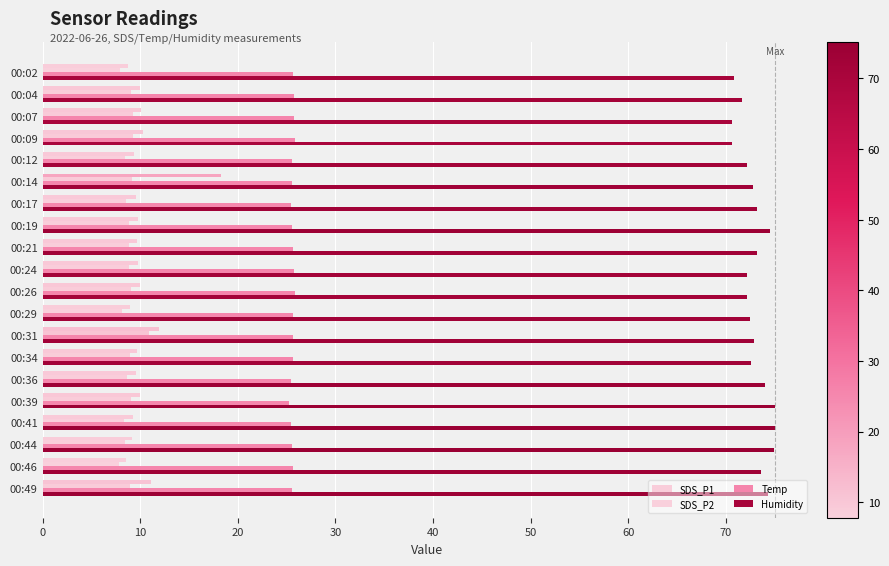

How many data points does each series have?

20